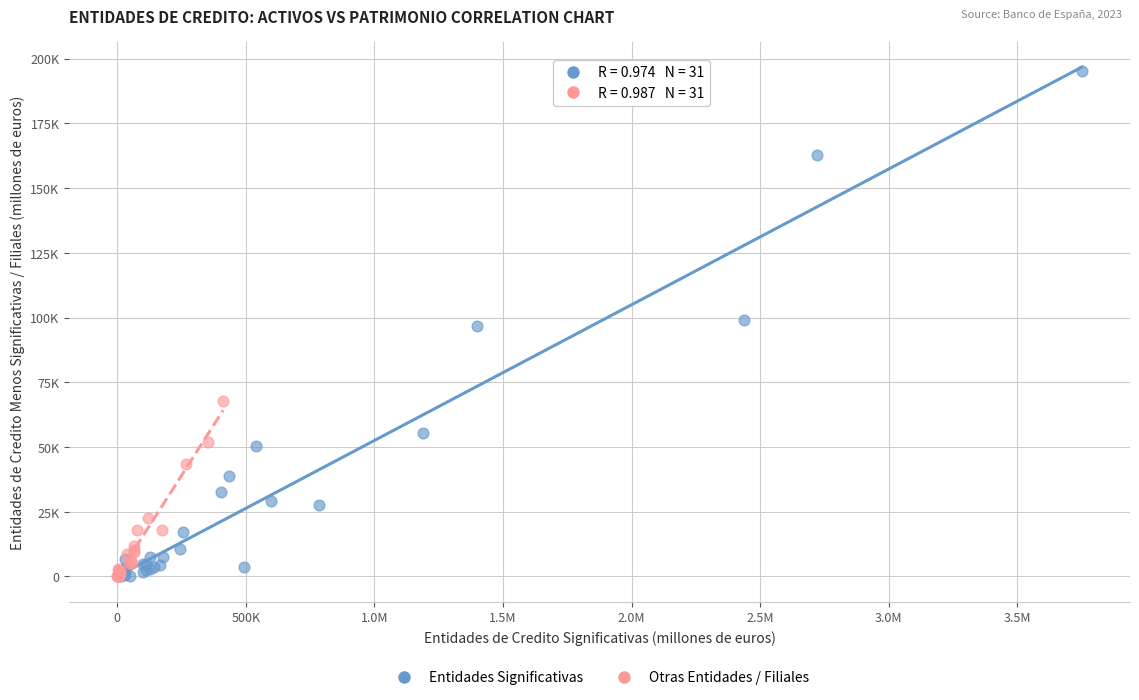

Which series reaches the maximum Y coordinate?

Entidades Significativas